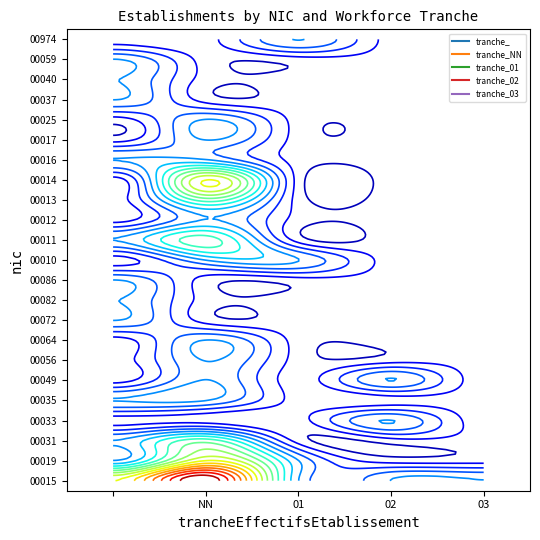

At 02, list the series in order from largest to smallest.

00015, 00033, 00049, 00019, 00031, 00035, 00056, 00064, 00072, 00082, 00086, 00010, 00011, 00012, 00013, 00014, 00016, 00017, 00025, 00037, 00040, 00059, 00974